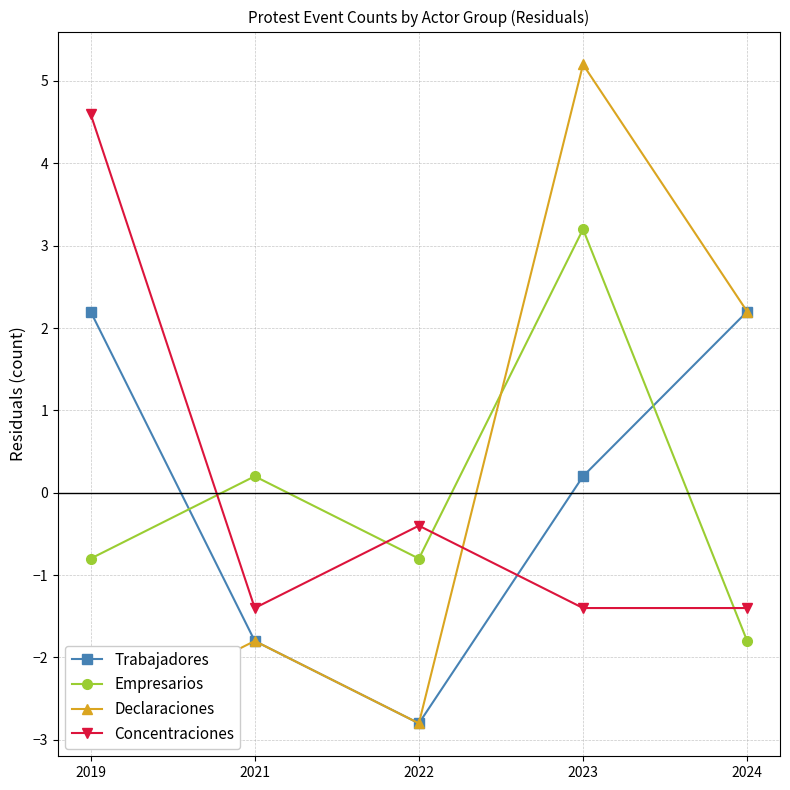

How many lines are shown in the chart?

4